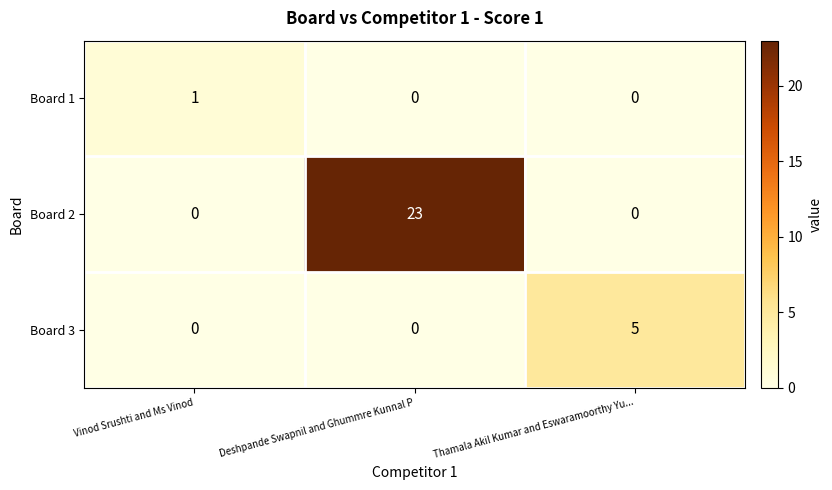

How many Board 3 values are between 0 and 5?

3